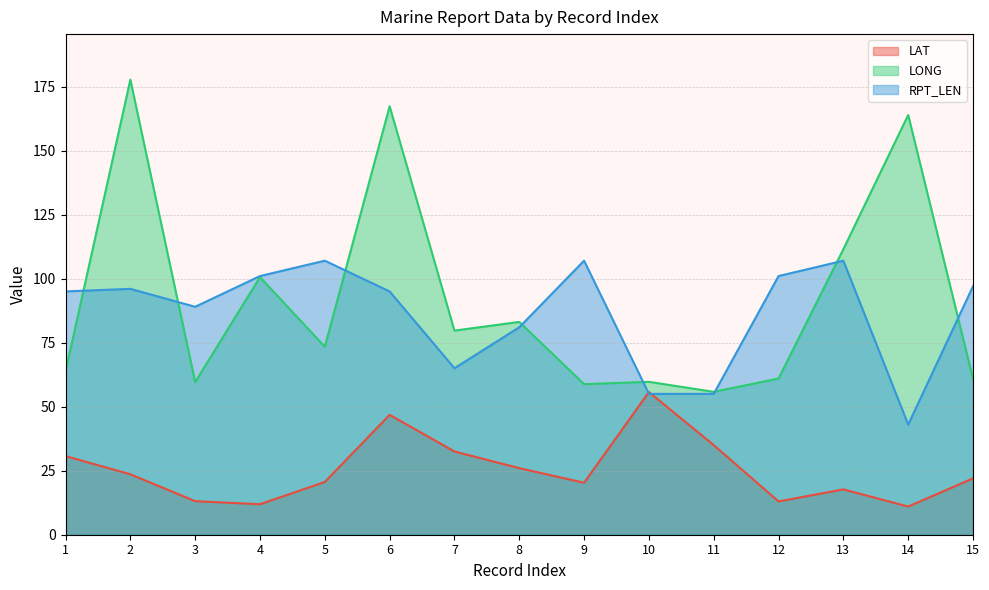

At how many categories does at least one series exceed 170?

1